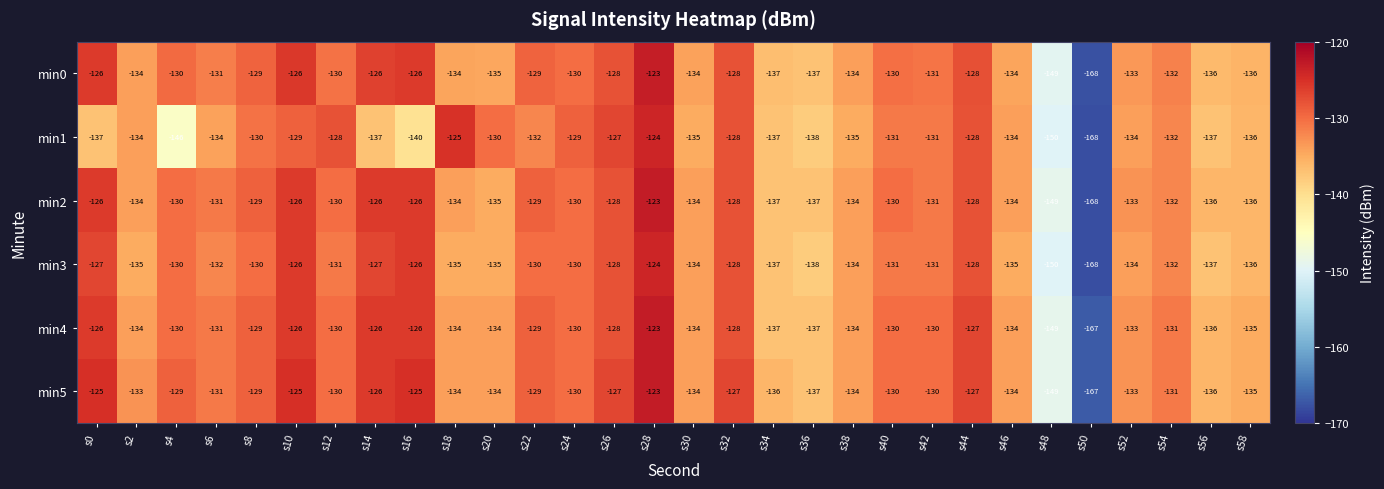

The min4 series shows -57 at s6. True or false?

False